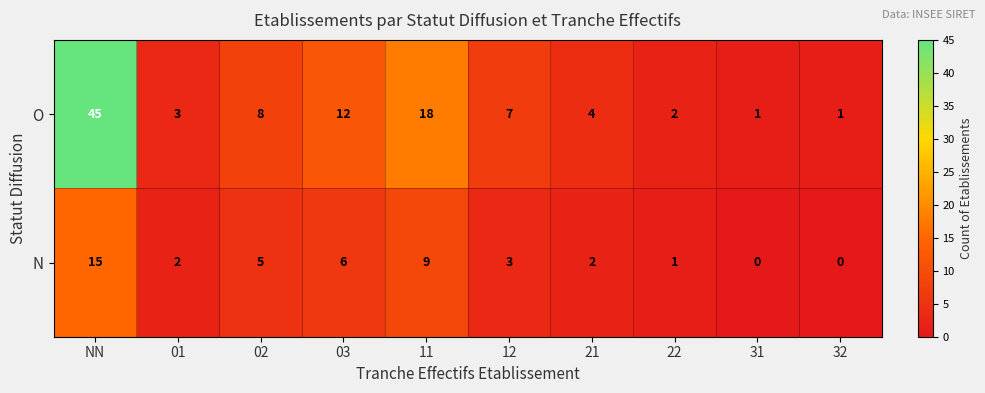

How many data points does each series have?

10